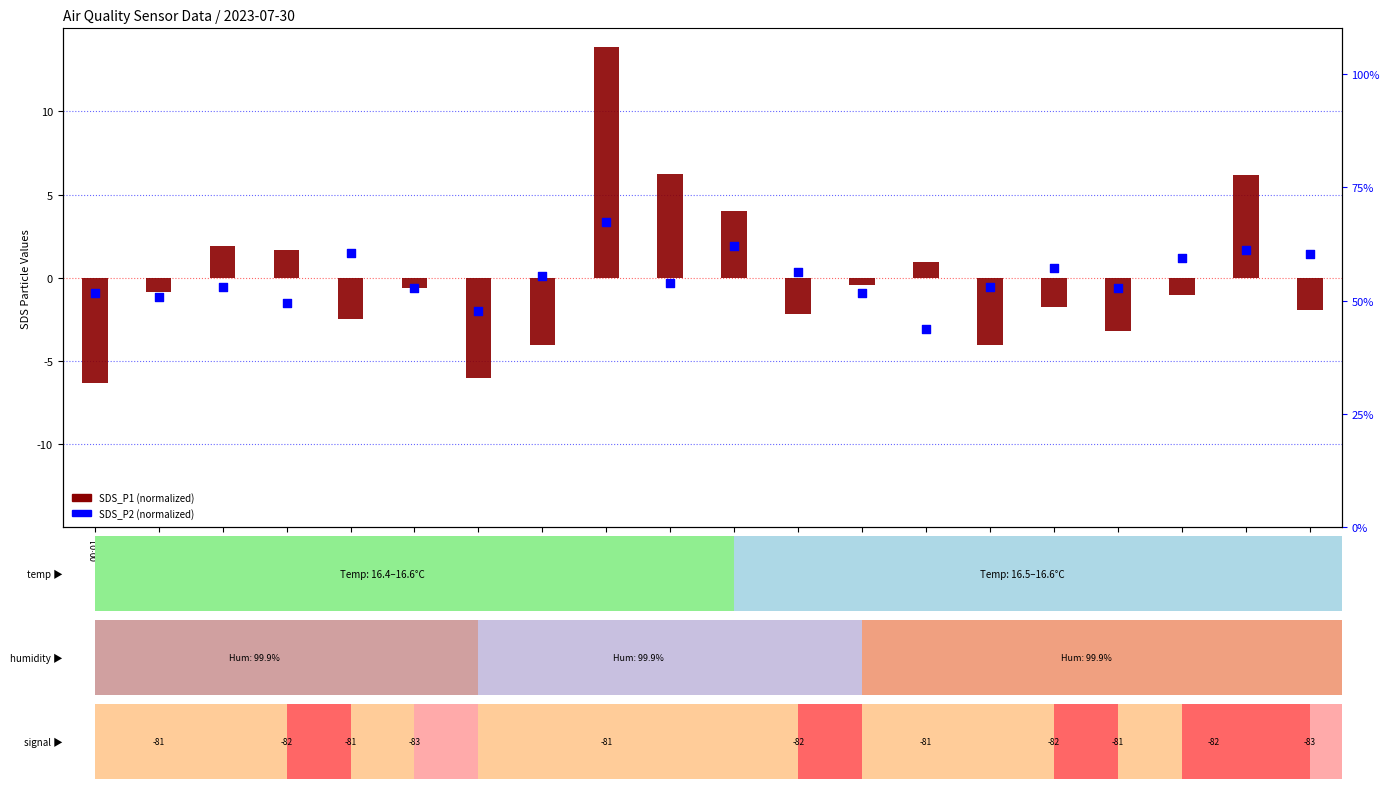

At how many categories does at least one series exceed 10?

1